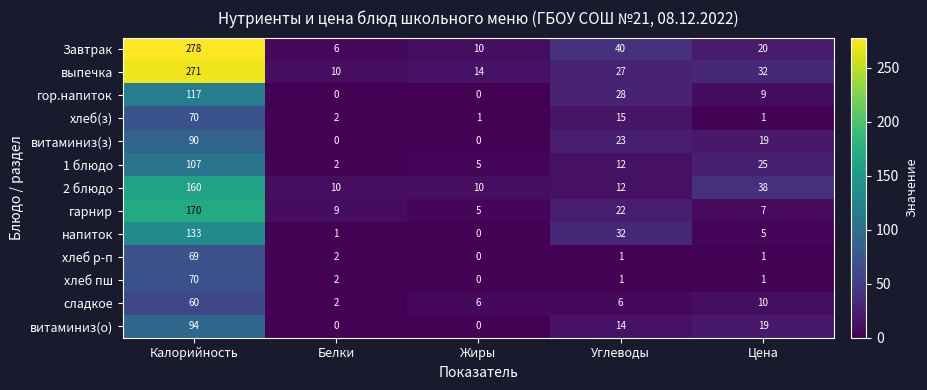

Which series has the largest range (max minus min)?

Завтрак